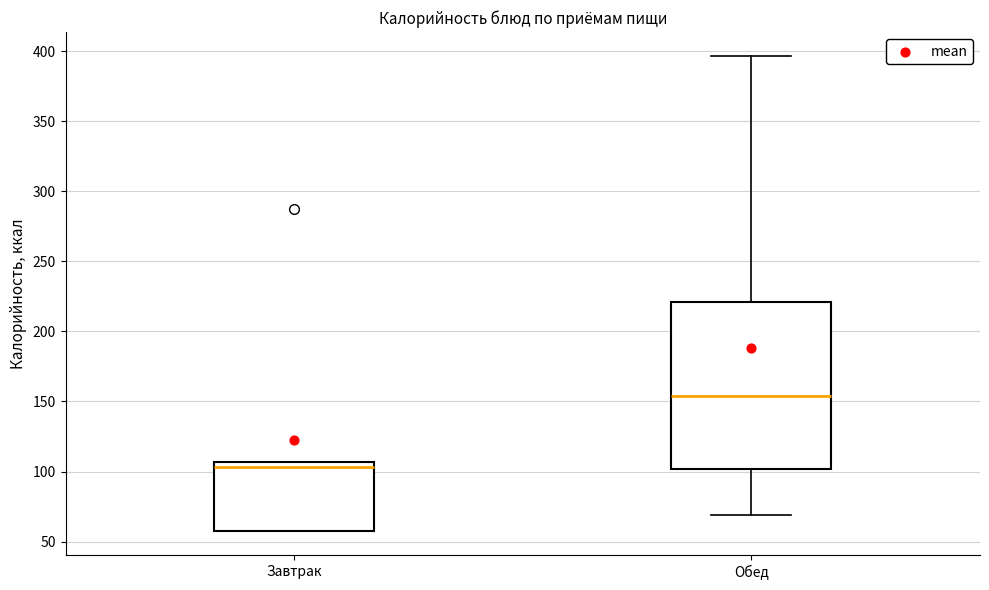

Reading left to right, transcribe this box plot: for each box, give where its median line is, the range the box spans, and where its two whiskers end, as read against the y-axis. The values are not printed on the chart, so give them approximately, as read against the axis.

Завтрак: median 105 (just below the box's upper edge), box 60 to 105, whiskers 55 to 105
Обед: median 155, box 100 to 220, whiskers 70 to 395